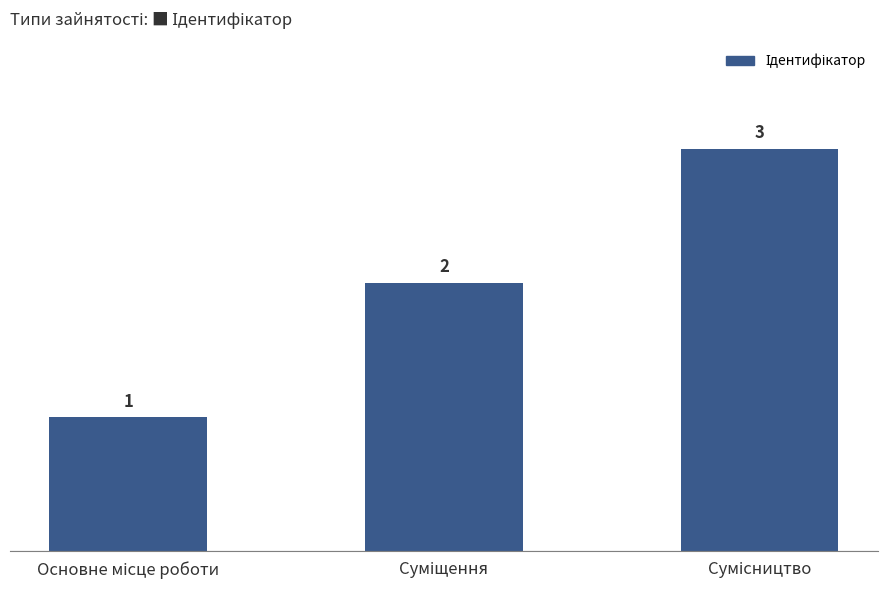

What is the value of the 2nd bar from the left?

2